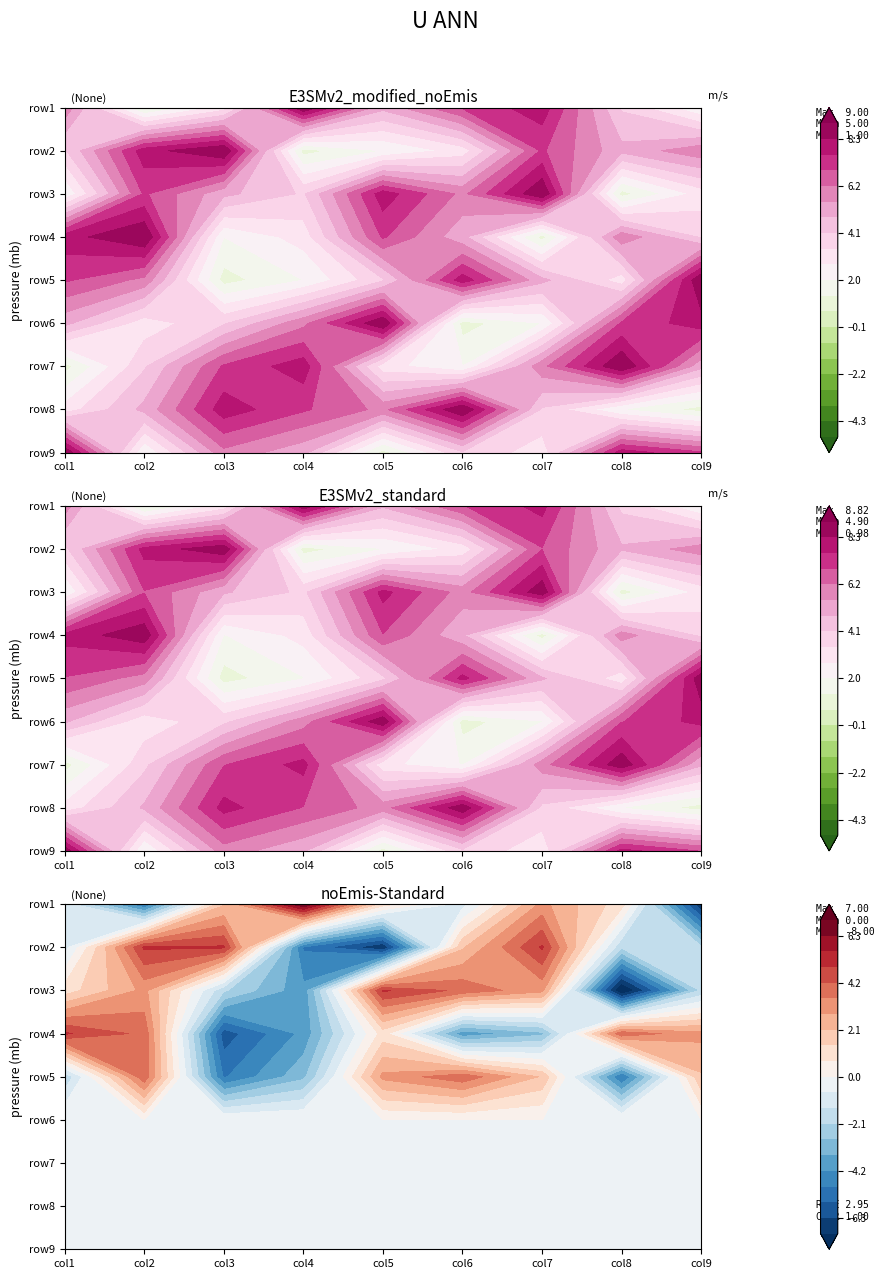

Is it true that row5 equals 12 at 0?

False